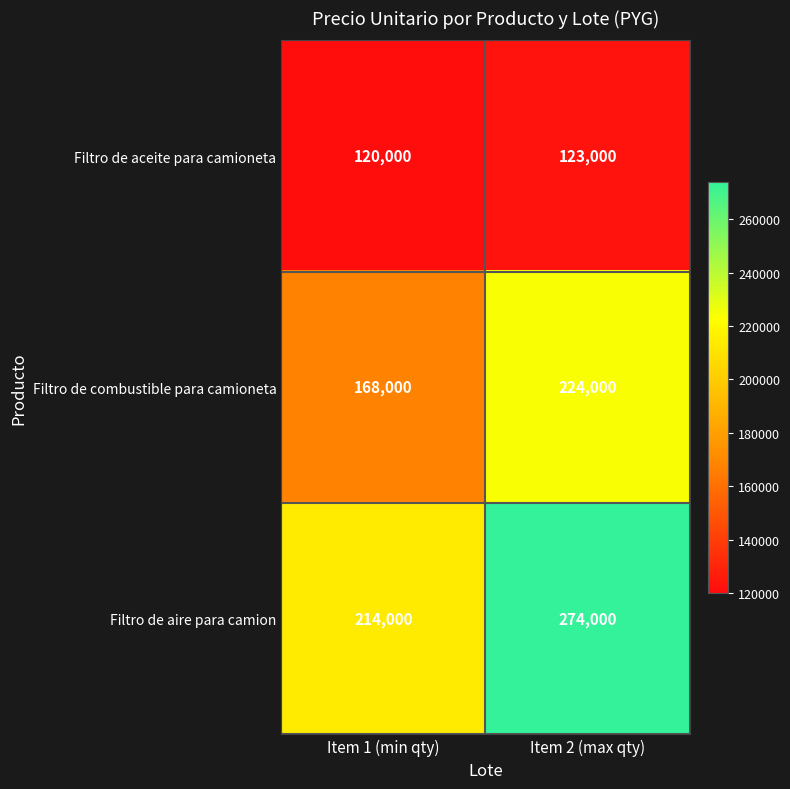

List the series in order of their overall mean, highest first.

Filtro de aire para camion, Filtro de combustible para camioneta, Filtro de aceite para camioneta